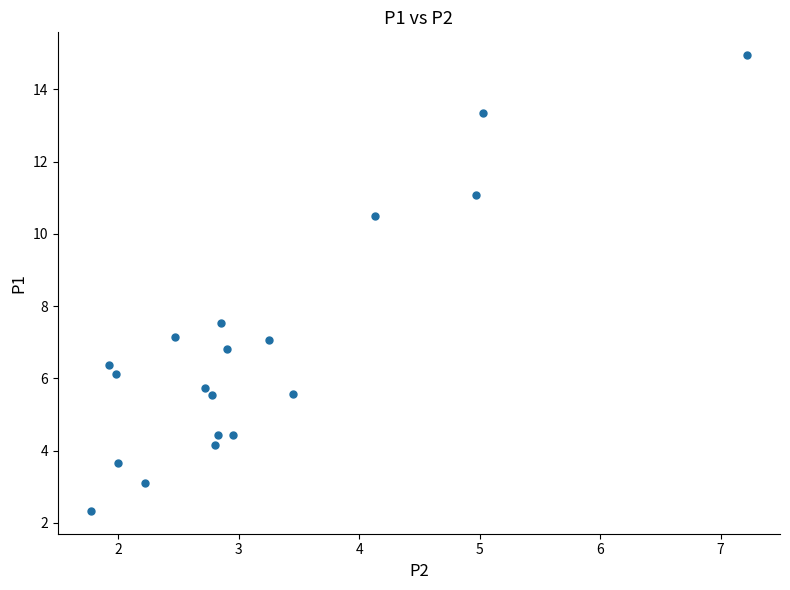

What is the range of X values (max minus min)?

5.4